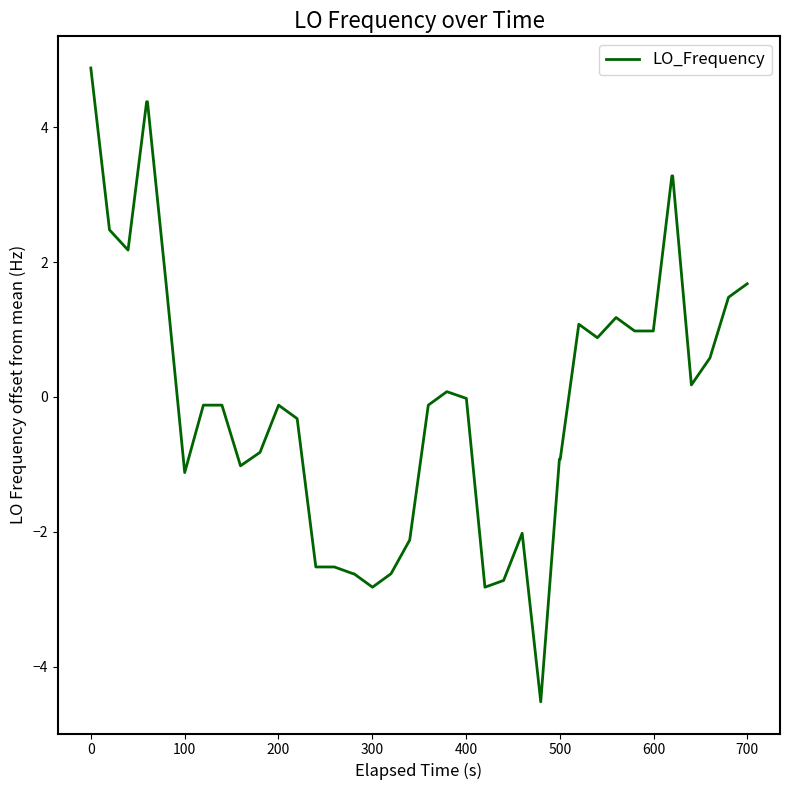

What is the greatest value displayed?

4.9